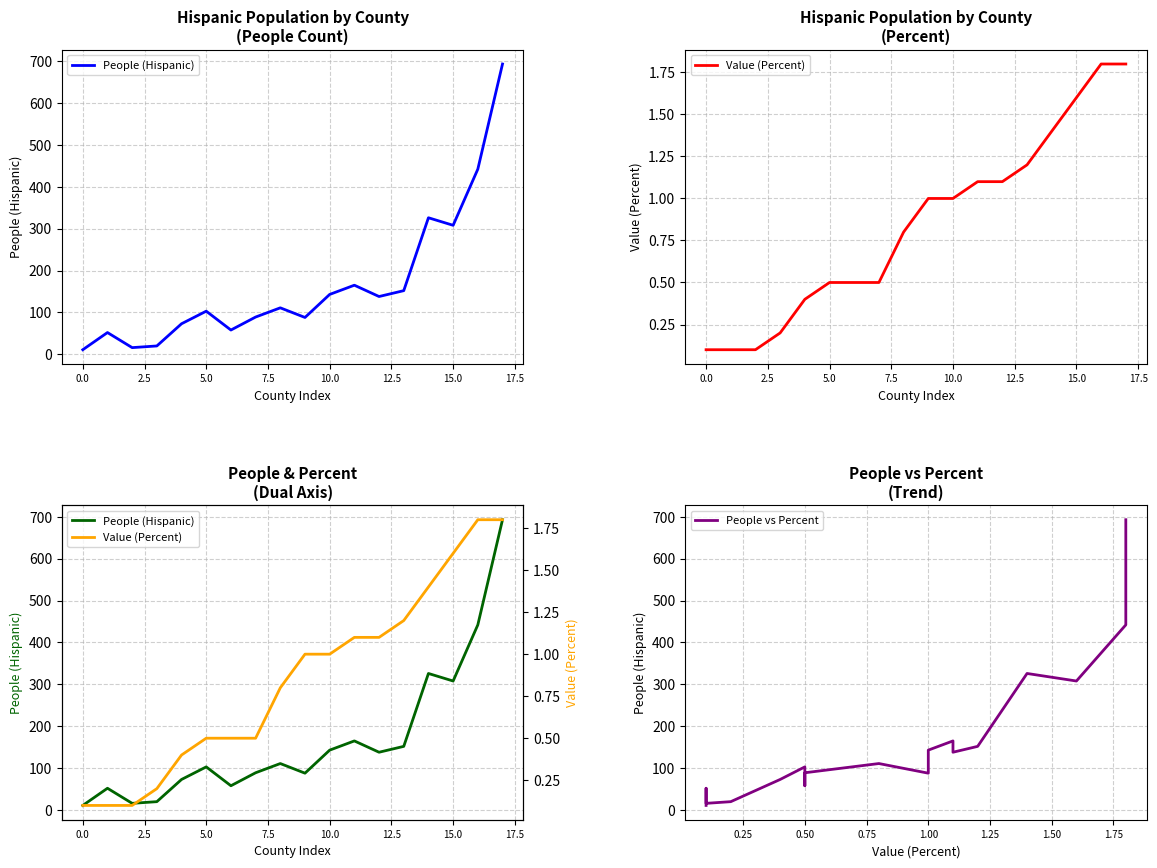

True or false: Value (Percent) has a value of 0.1 at 2.5.

True